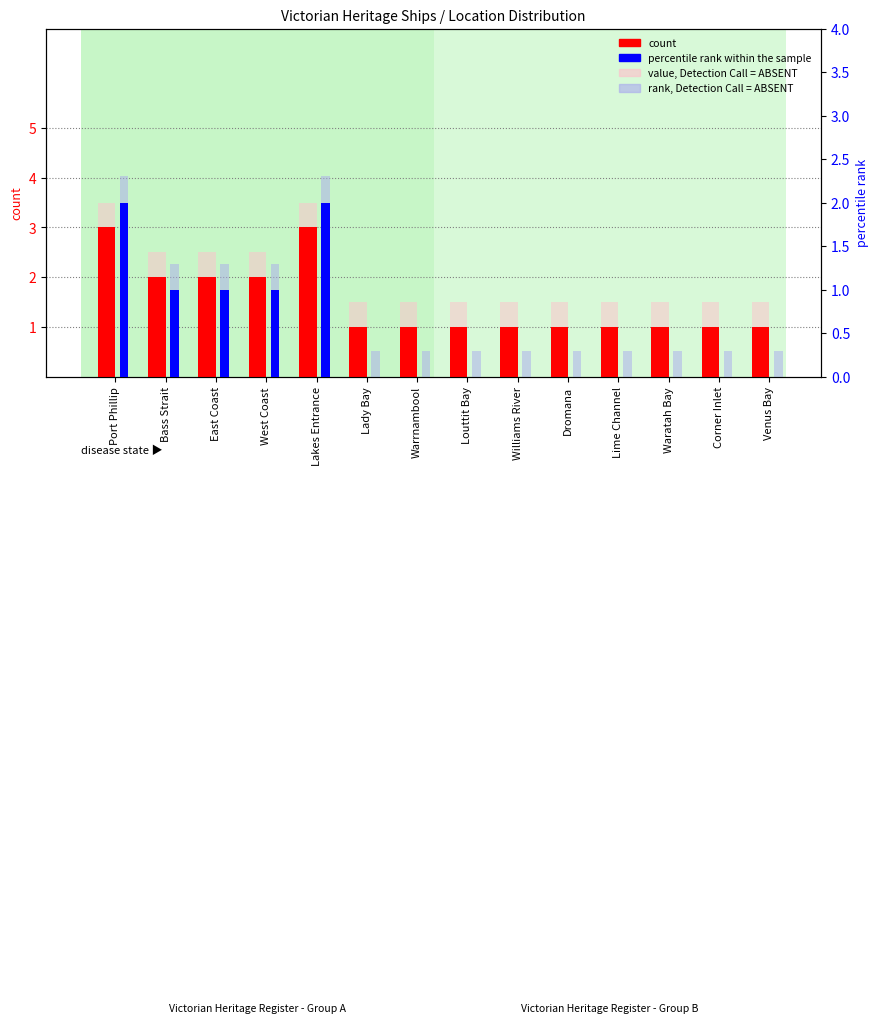

What is the total value across all series at Lakes Entrance?

10.8